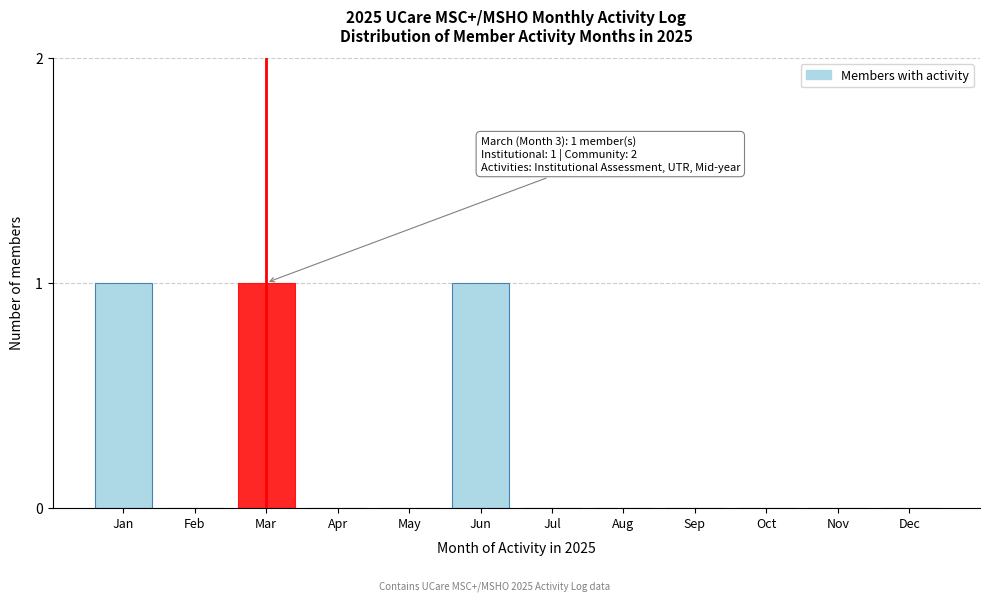

Reading left to right, transcribe all the data shown in this chart.

Jan=1	Feb=0	Mar=1	Apr=0	May=0	Jun=1	Jul=0	Aug=0	Sep=0	Oct=0	Nov=0	Dec=0